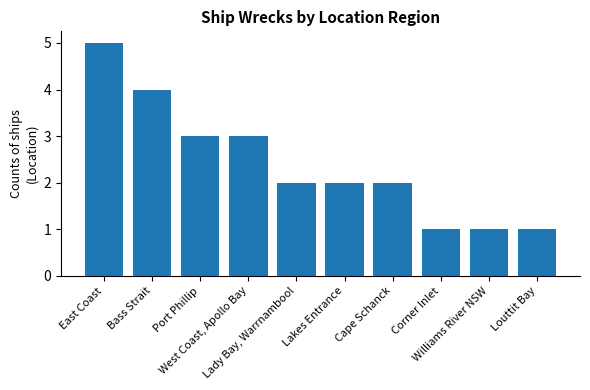

The chart shows a value of 1 at Cape Schanck. True or false?

False